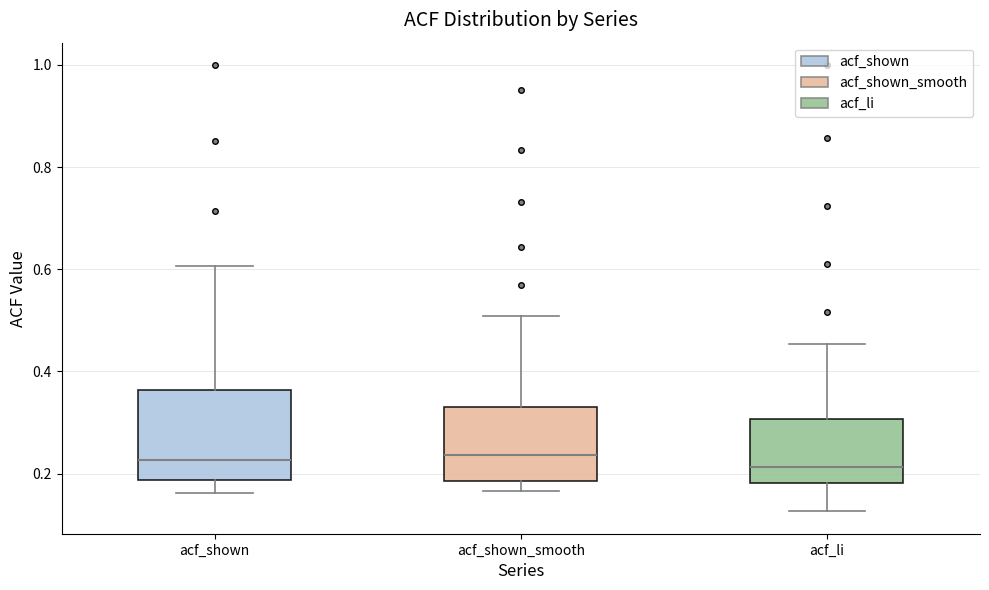

Reading left to right, read every box against the y-axis: the position of its median line, the range the box covers, and the ends of its whiskers. The values are not printed on the chart, so give them approximately, as read against the axis.

acf_shown: median 0.22, box 0.18 to 0.36, whiskers 0.16 to 0.60
acf_shown_smooth: median 0.24, box 0.18 to 0.34, whiskers 0.16 to 0.50
acf_li: median 0.22, box 0.18 to 0.30, whiskers 0.12 to 0.46